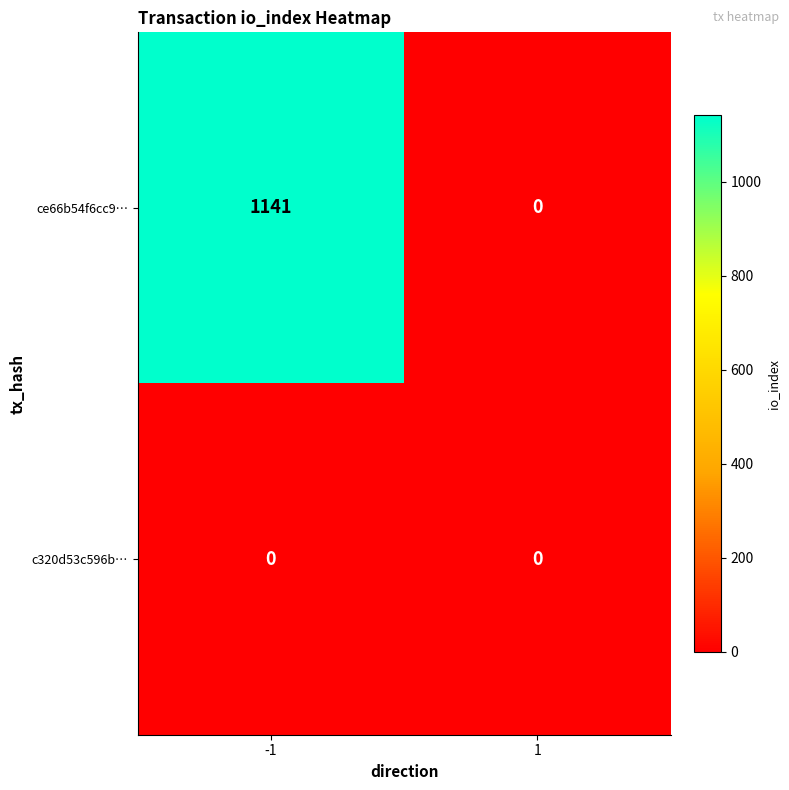

List the series in order of their overall mean, lowest first.

c320d53c596b…, ce66b54f6cc9…